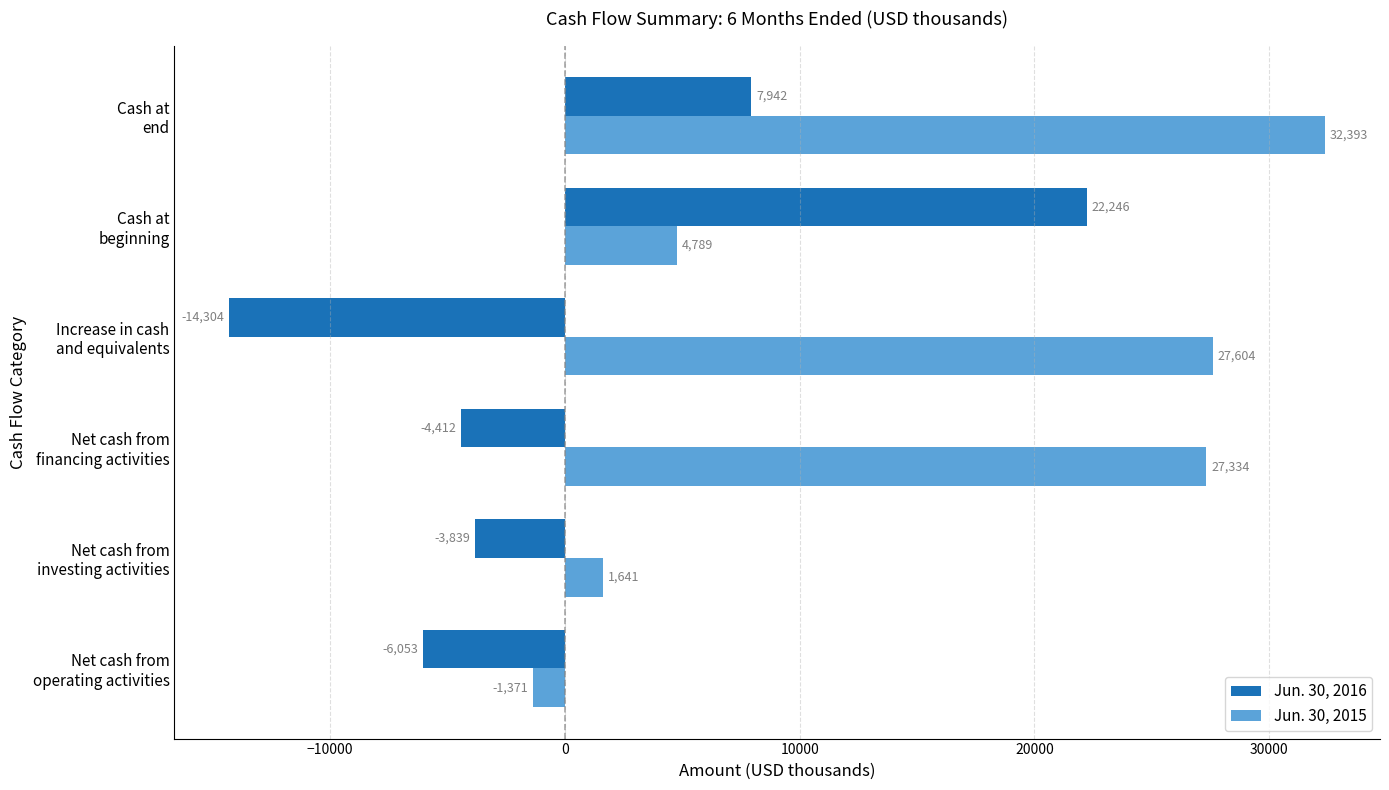

Rank the series by their maximum value, from highest to lowest.

Jun. 30, 2015, Jun. 30, 2016